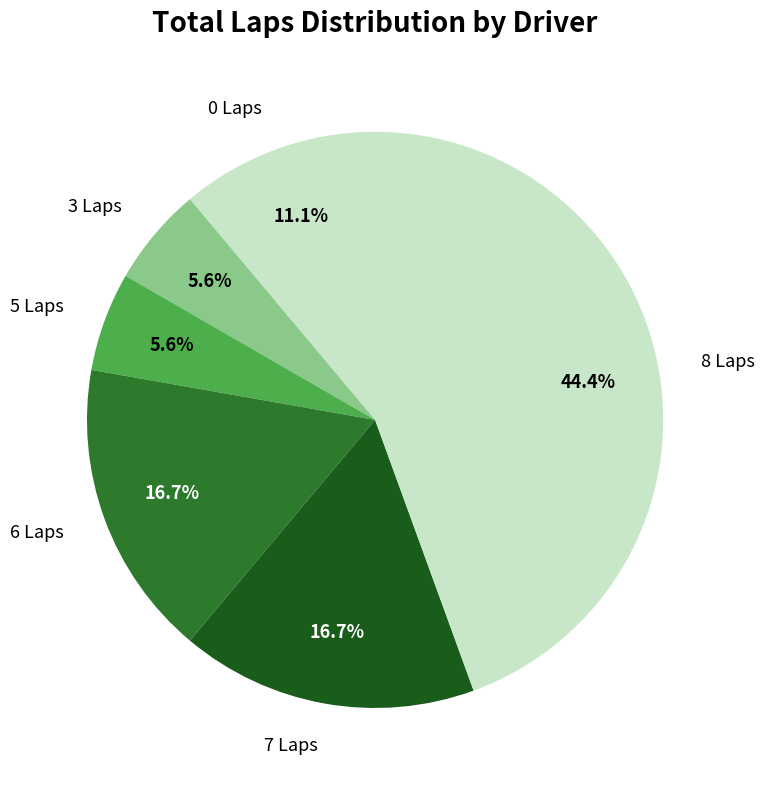

Which slice is the largest?

8 Laps